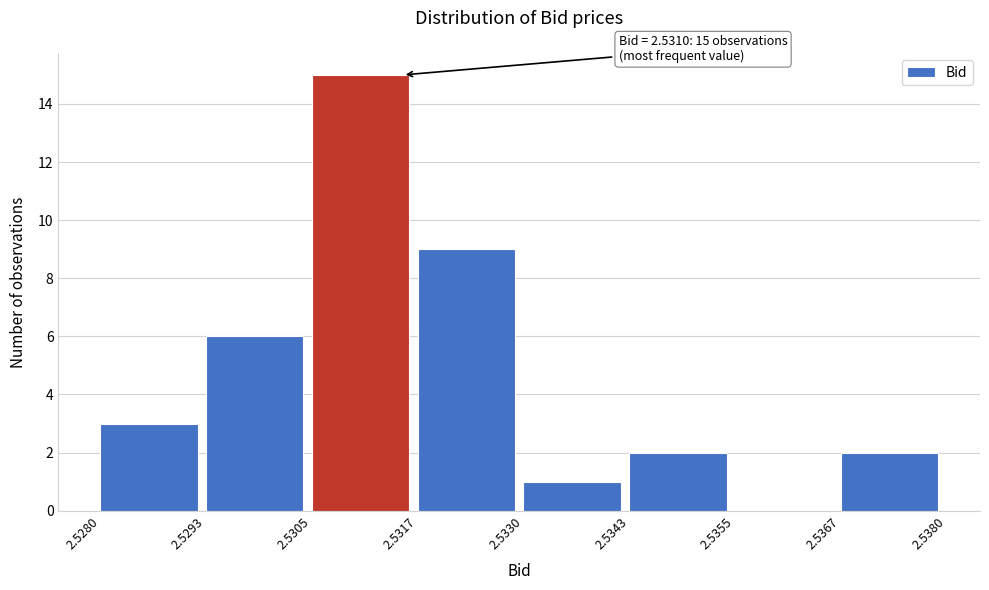

Which range on the x-axis has the tallest bar?

2.5305 to 2.5317